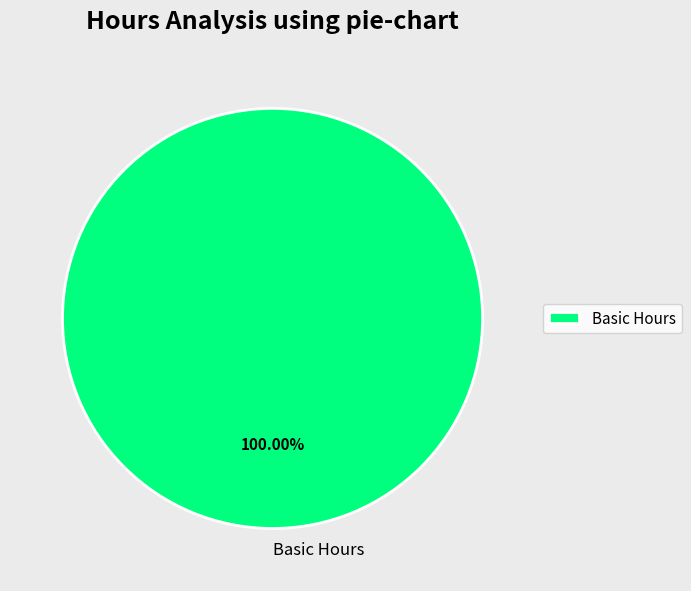

How many segments does this pie chart have?

1